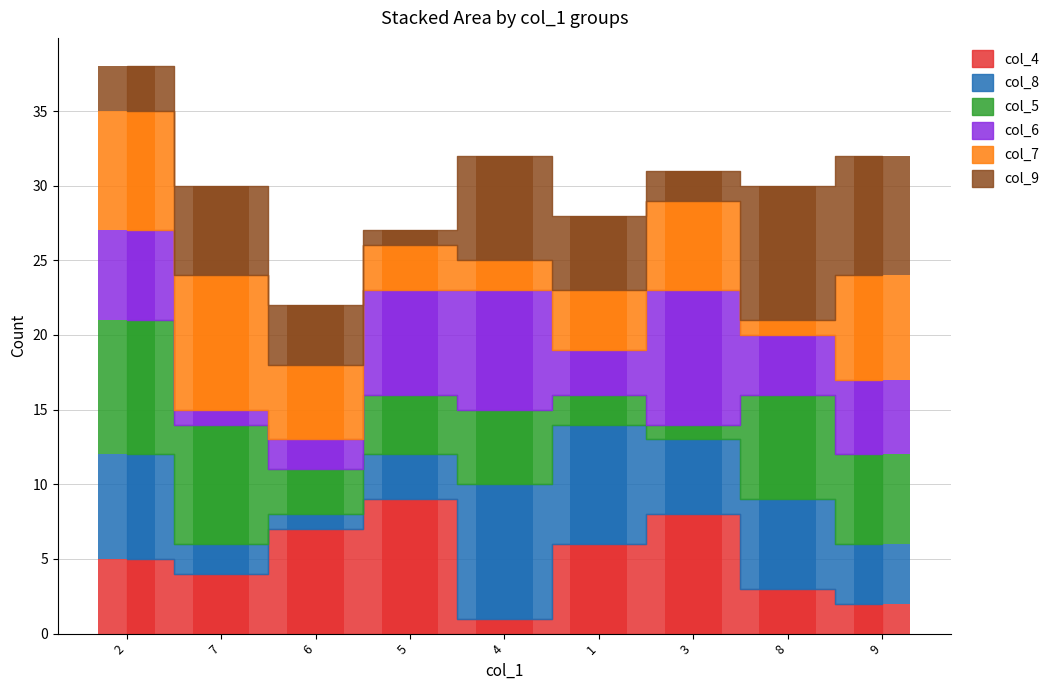

How many series are shown in this chart?

6